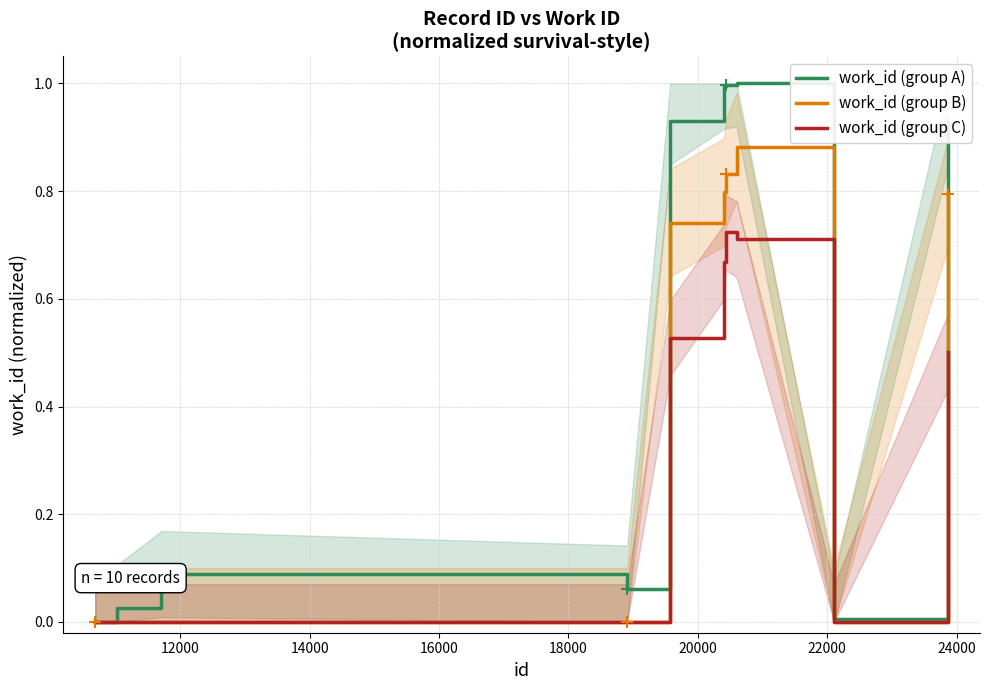

What is the maximum value for work_id (group A)?

1.0